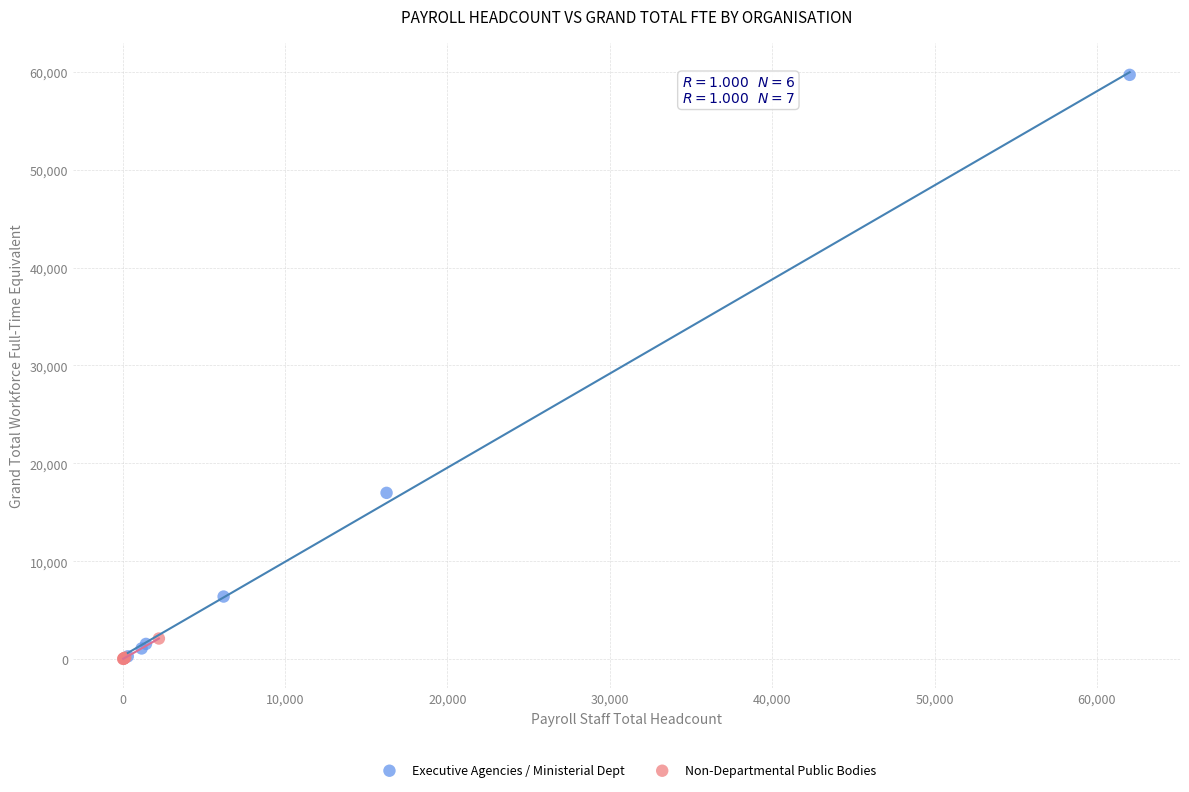

Which series reaches the maximum Y coordinate?

Executive Agencies / Ministerial Dept